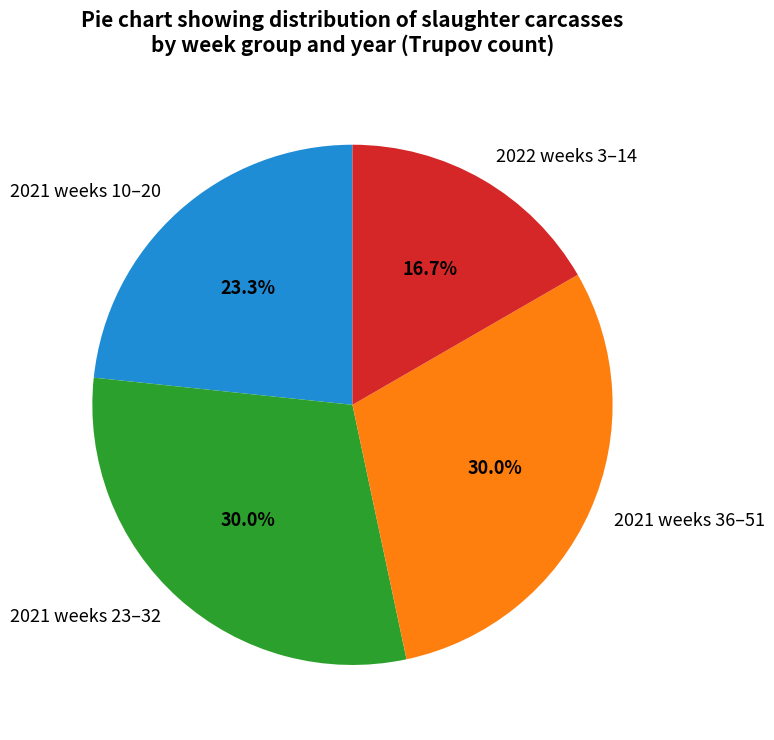

Is there a majority slice in this chart?

No